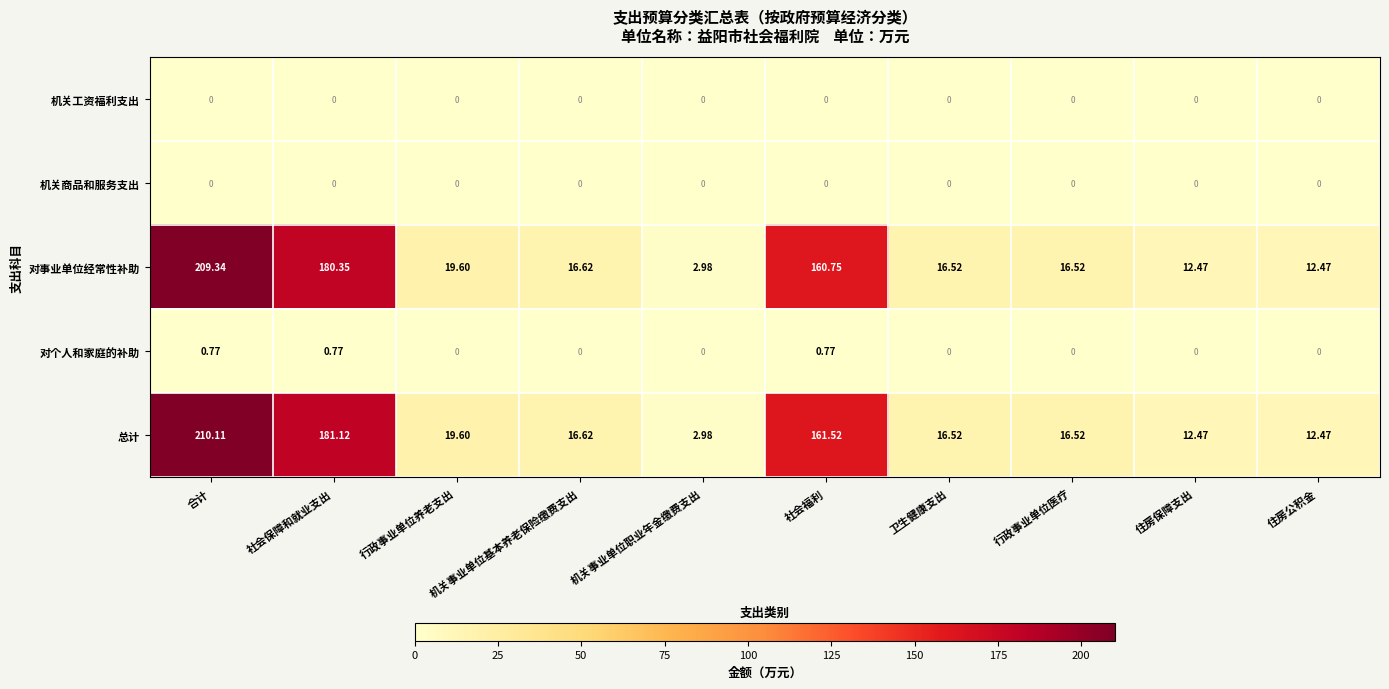

Where is 总计 nearest to the value 106?

社会福利